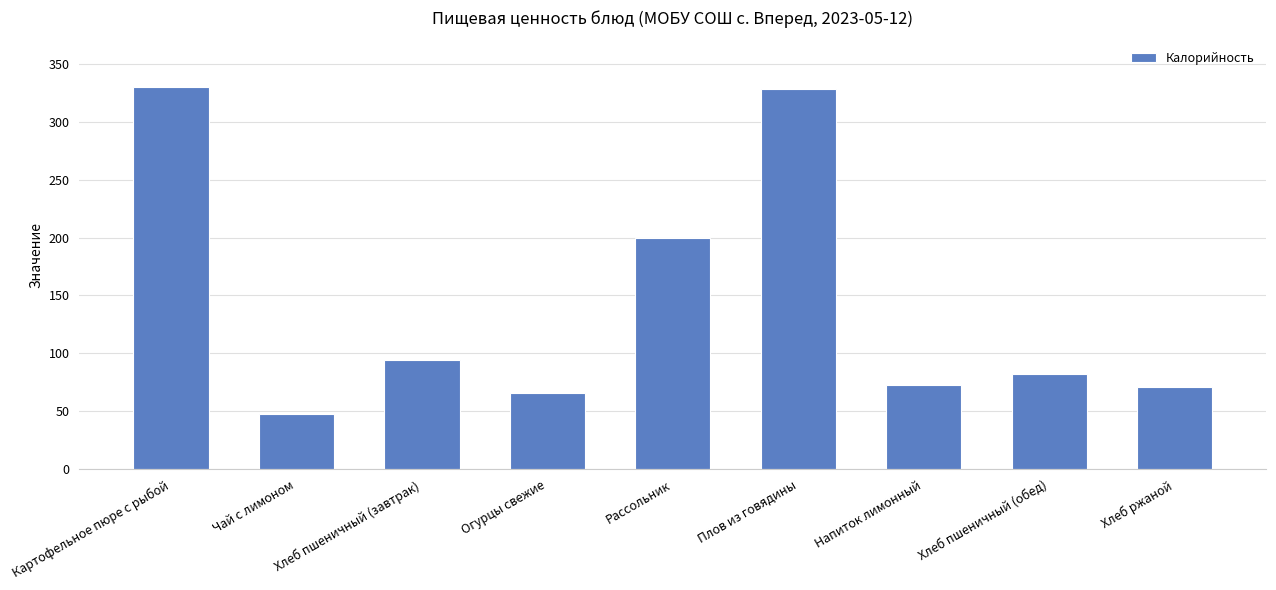

What is the smallest value displayed?

48